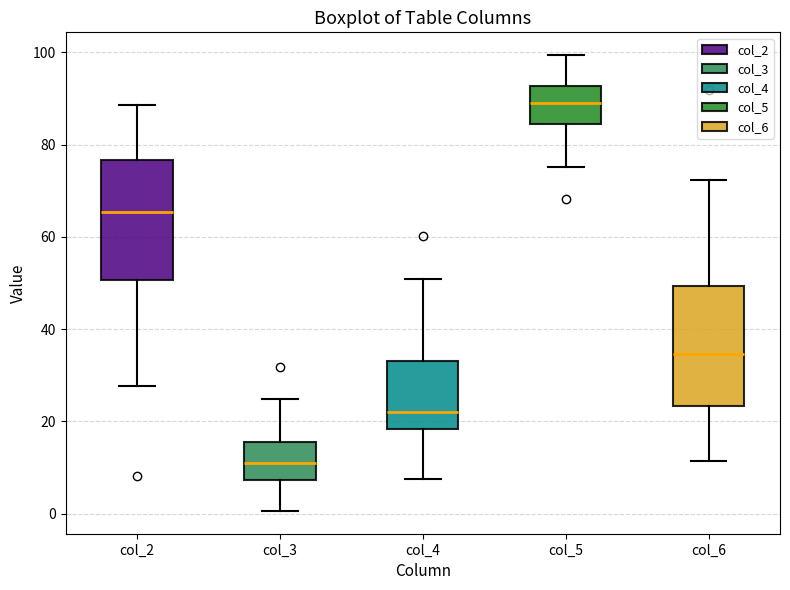

Where does the lower whisker of the box for col_6 end on the y-axis? The values are not printed on the chart, so give them approximately, as read against the axis.

12